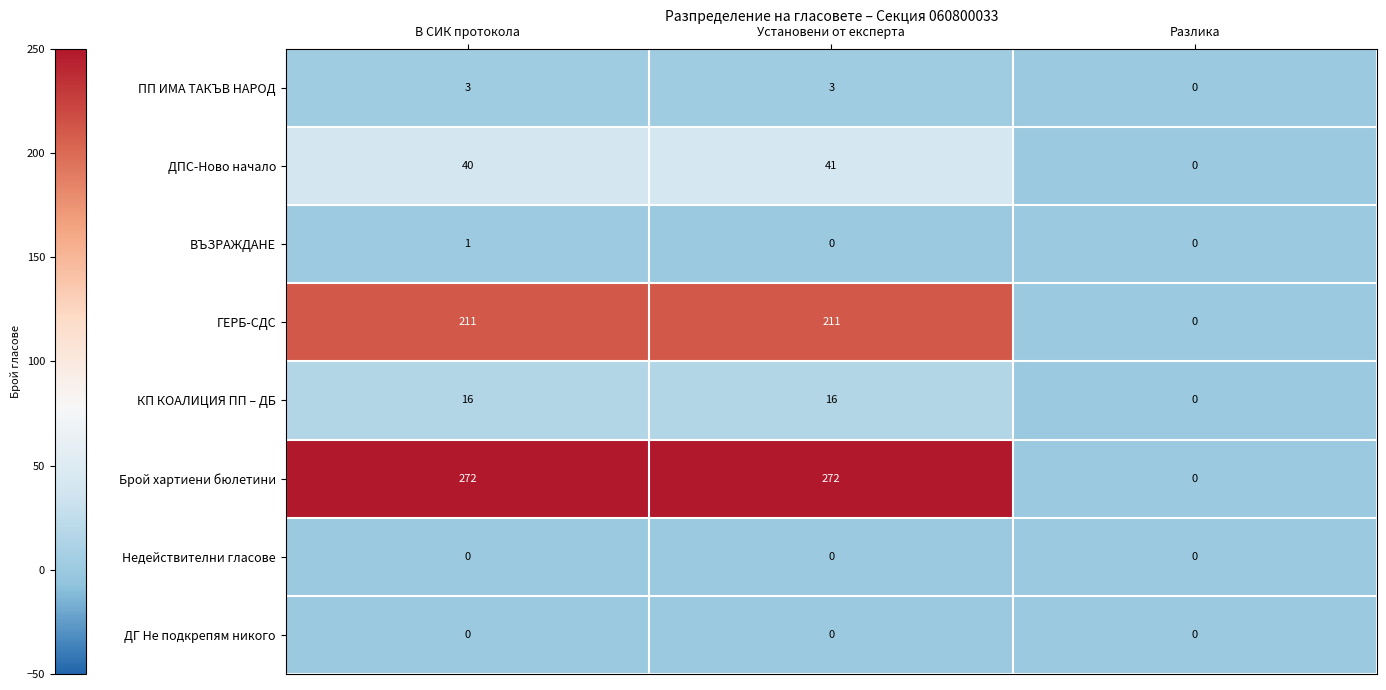

What is the difference between the maximum and minimum values in the КП КОАЛИЦИЯ ПП – ДБ series?

16